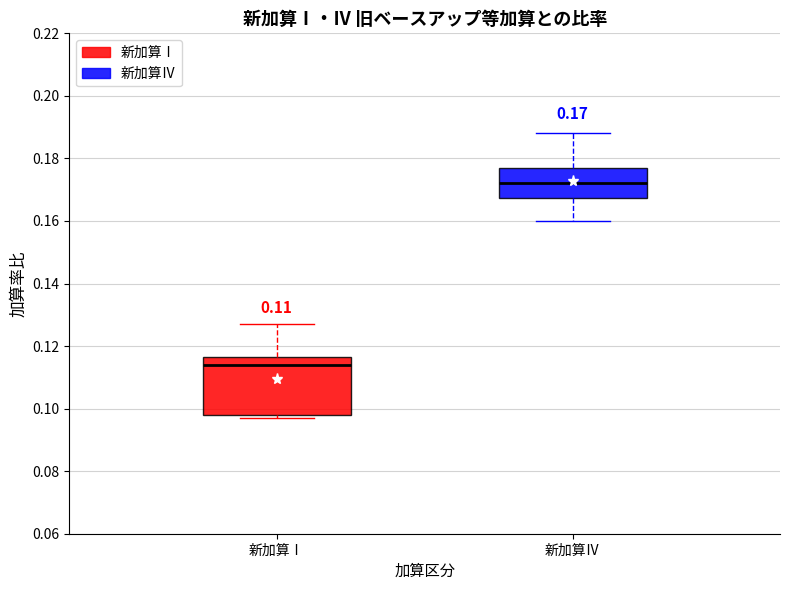

Which box has the highest median line?

新加算Ⅳ